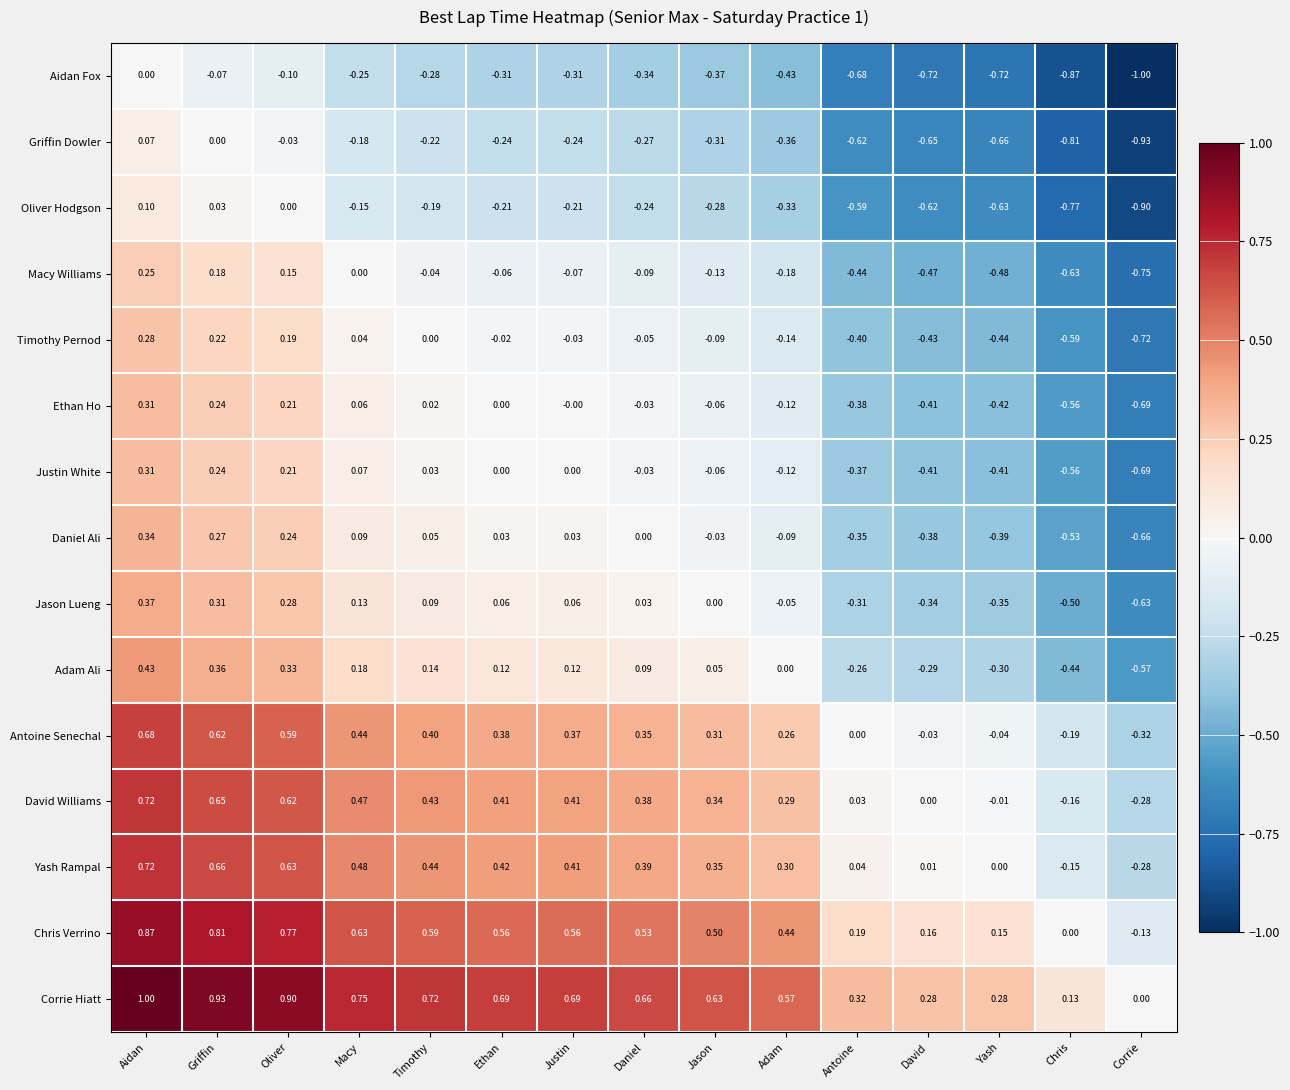

At which label does Antoine Senechal first exceed 0?

Aidan